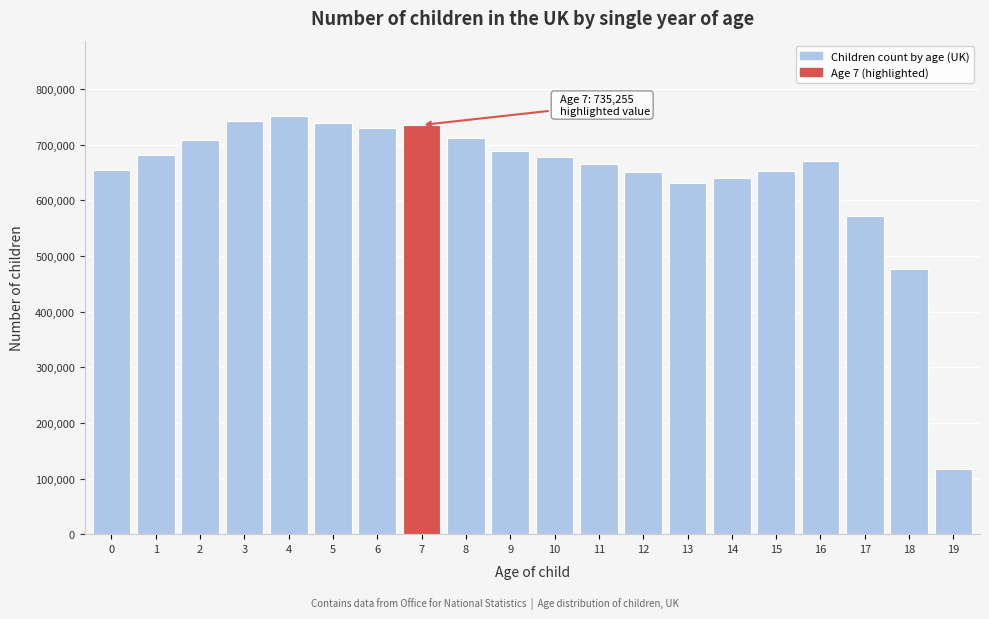

What is the value of the 7th bar from the left?

729395